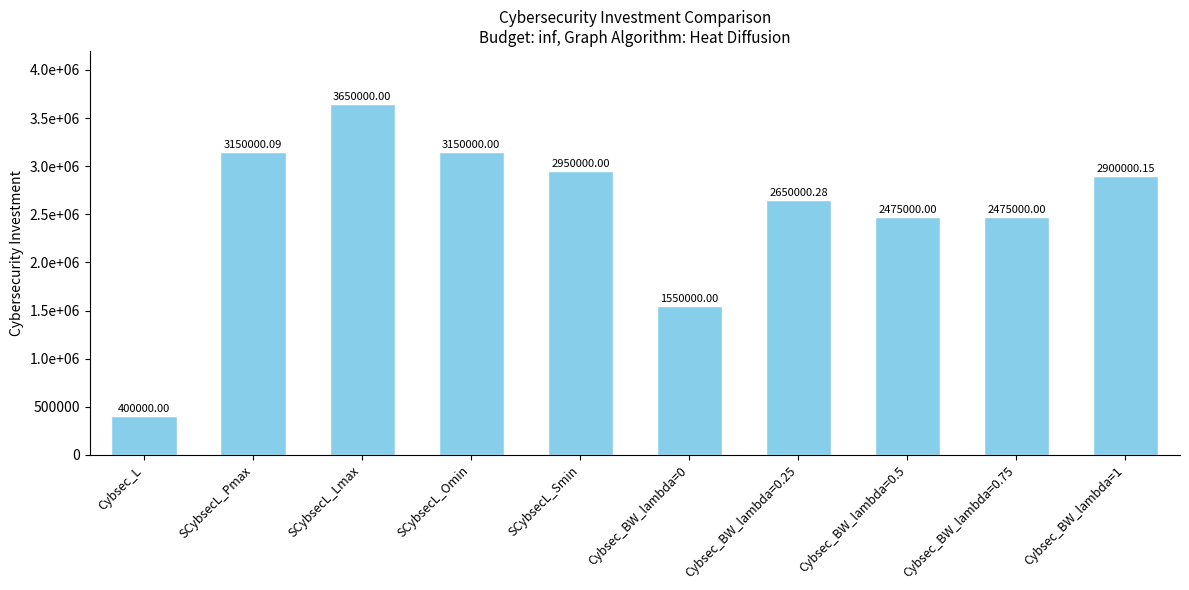

Reading left to right, extract all data points from this chart.

Cybsec_L=400000.0	SCybsecL_Pmax=3150000.1	SCybsecL_Lmax=3650000.0	SCybsecL_Omin=3150000.0	SCybsecL_Smin=2950000.0	Cybsec_BW_lambda=0=1550000.0	Cybsec_BW_lambda=0.25=2650000.3	Cybsec_BW_lambda=0.5=2475000.0	Cybsec_BW_lambda=0.75=2475000.0	Cybsec_BW_lambda=1=2900000.1